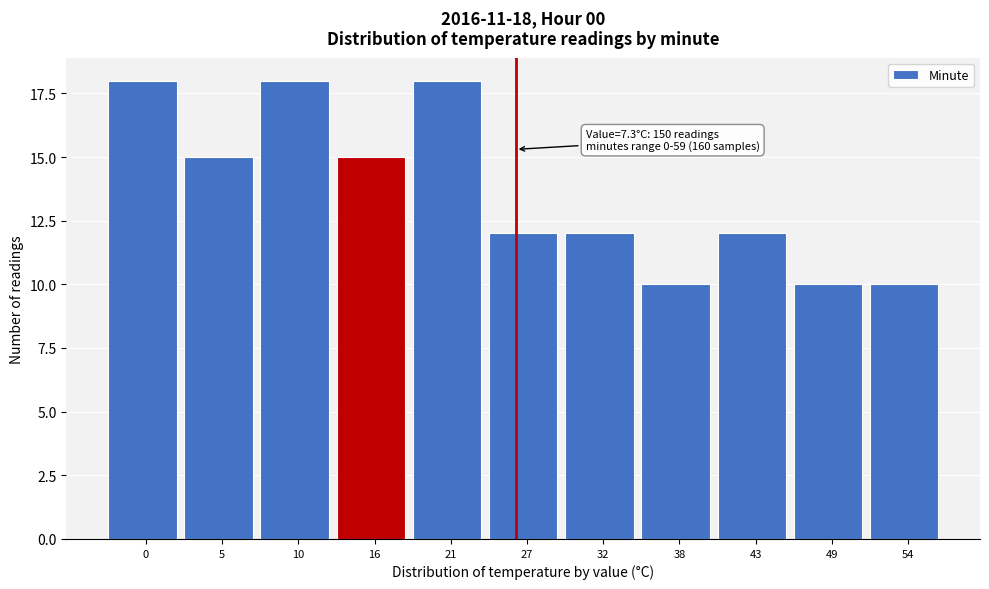

Reading right to left, extract all data points from this chart.

10	10	12	10	12	12	18	15	18	15	18